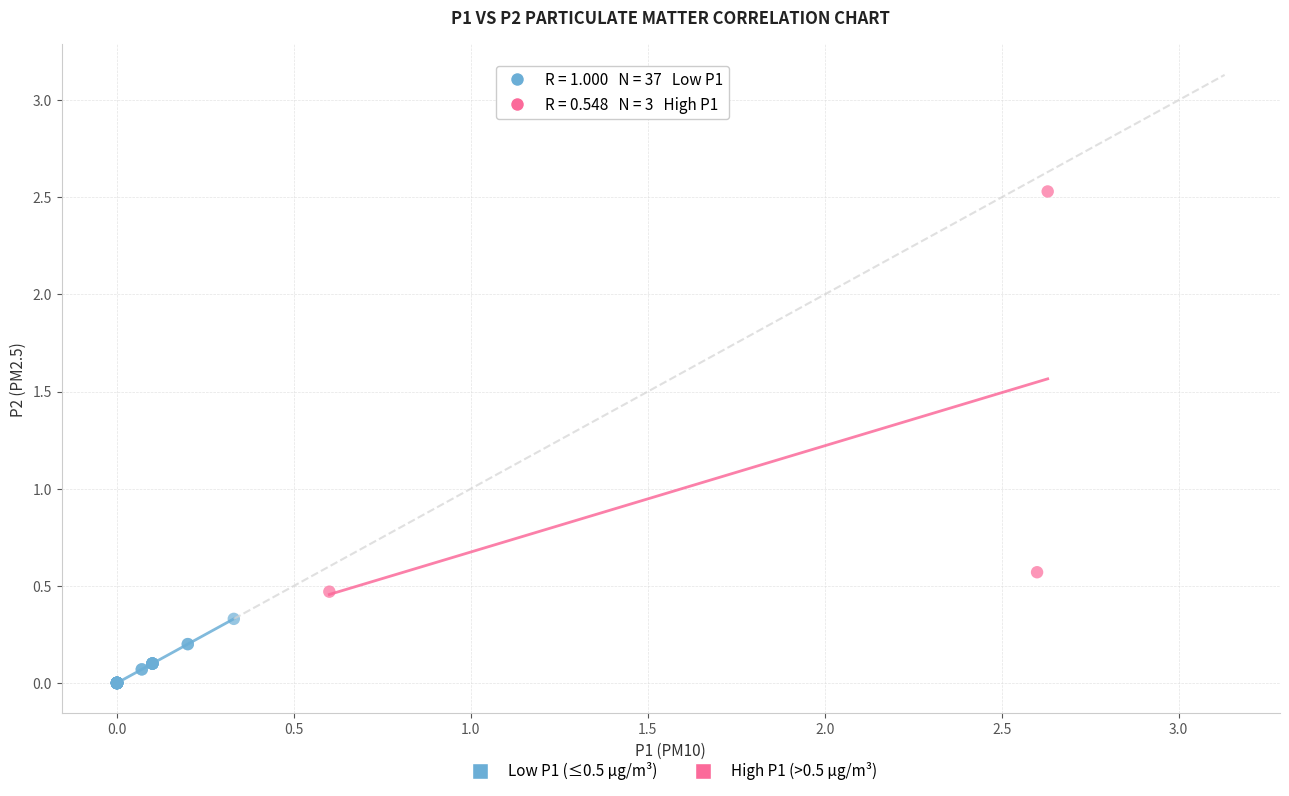

Which series reaches the minimum Y coordinate?

Low P1 (≤0.5 µg/m³)